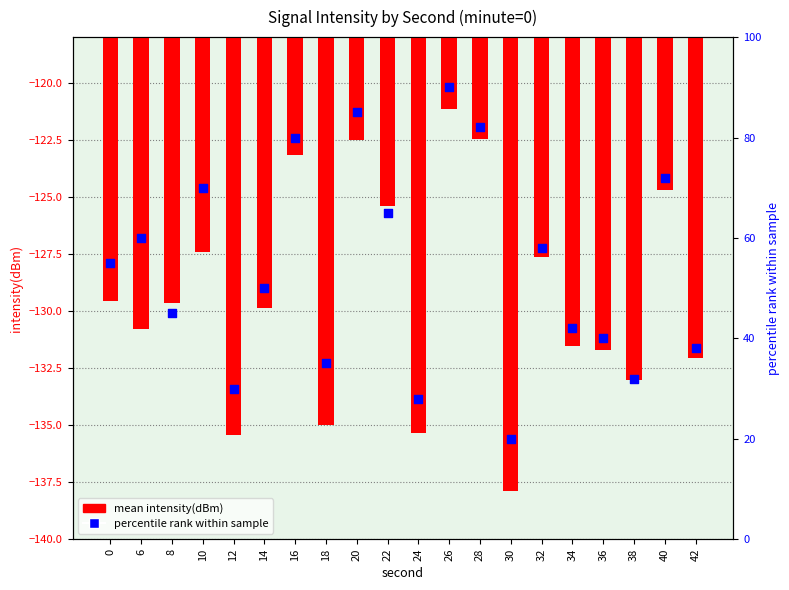

Which series has the largest Y range (max minus min)?

percentile rank within sample